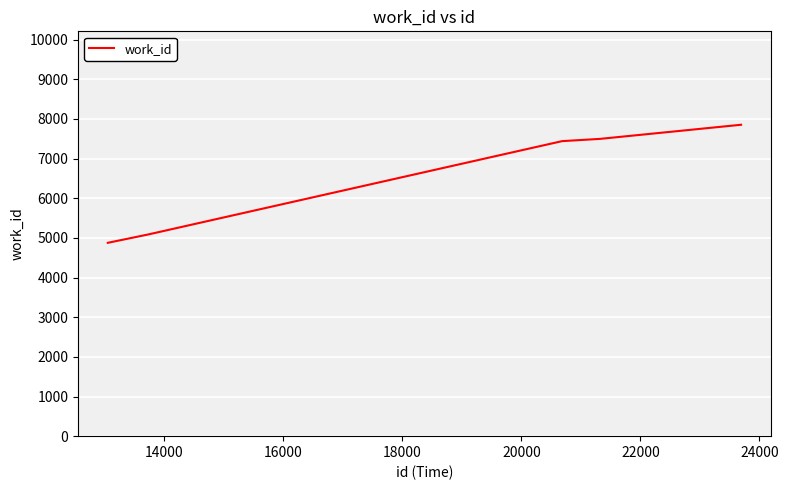

What is the difference between the maximum and minimum values?

2977